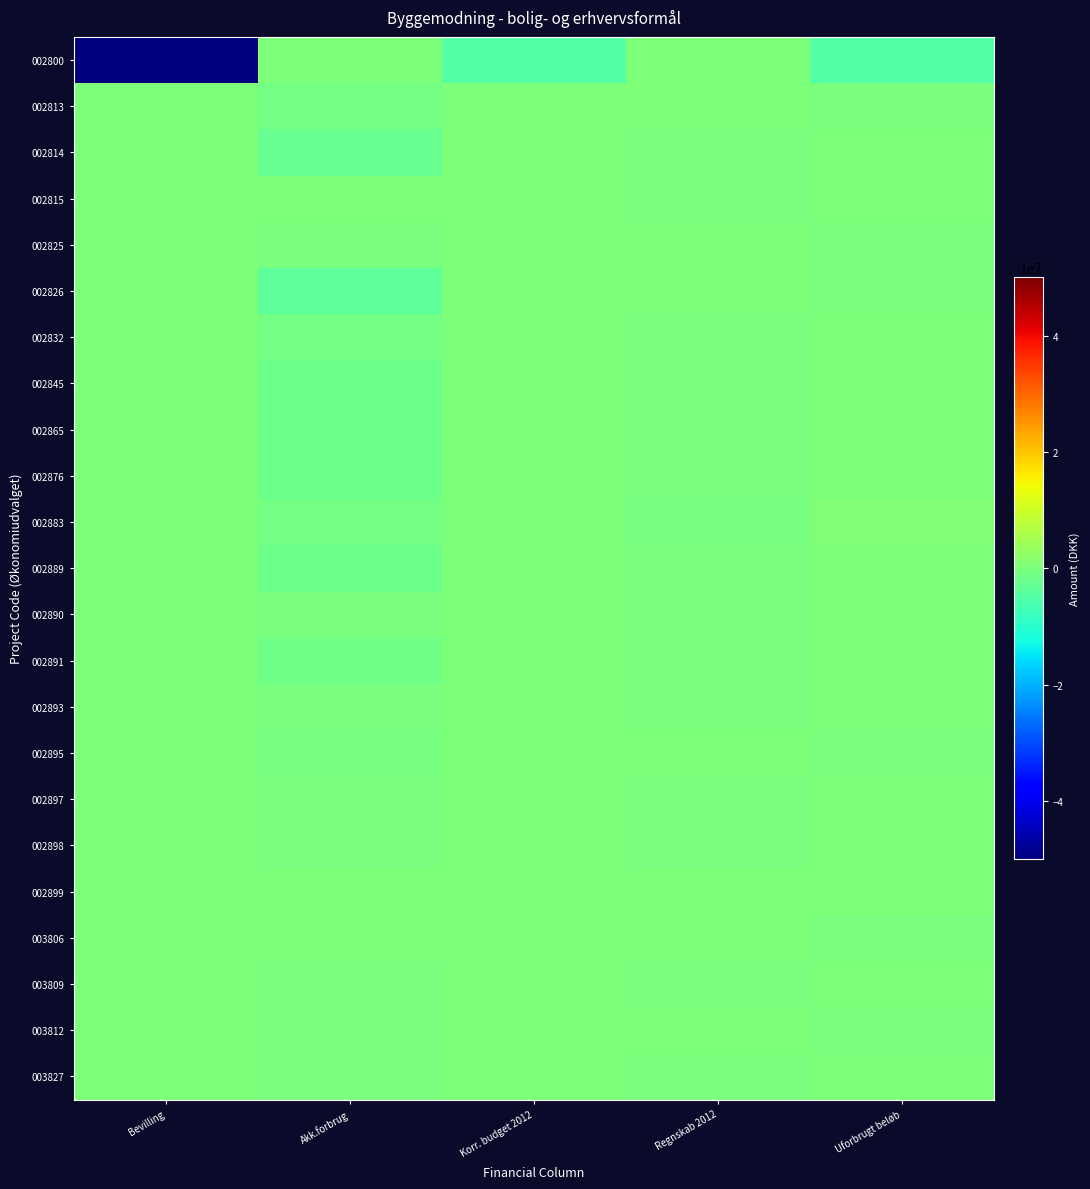

Which has a higher value, Bevilling or Akk.forbrug?

Akk.forbrug